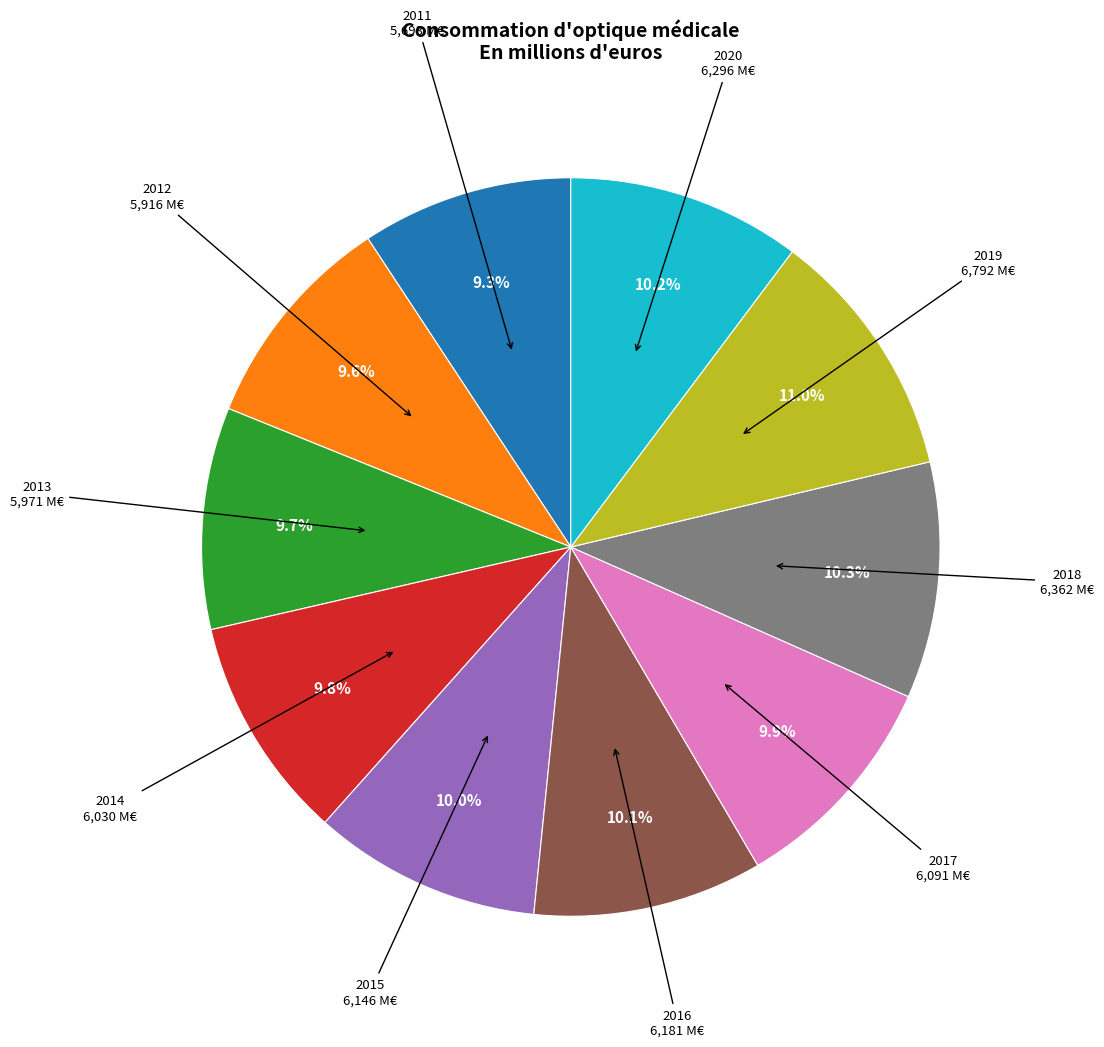

To the nearest percent, what portion does 2014 represent?

10%